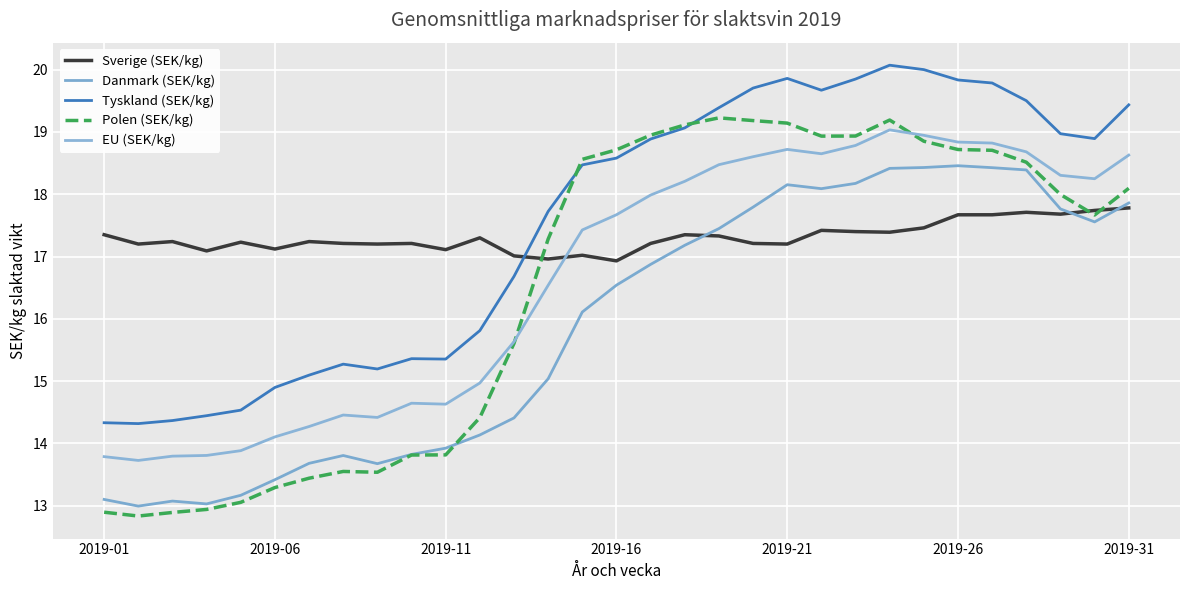

How many intersections are there between Sverige (SEK/kg) and Tyskland (SEK/kg)?

1